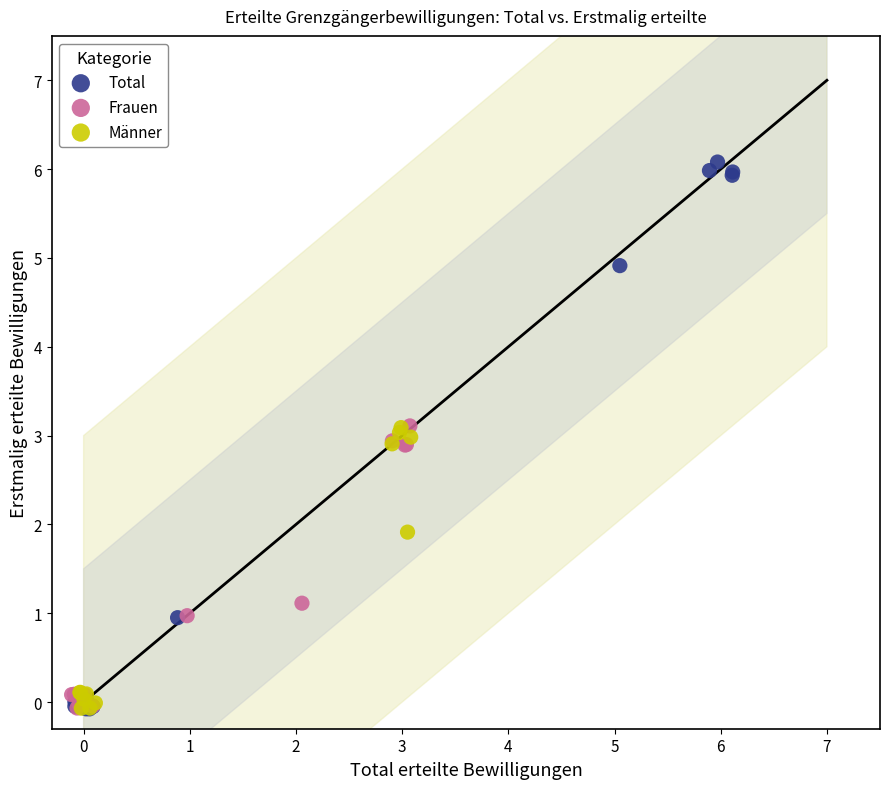

Which series reaches the maximum Y coordinate?

Total